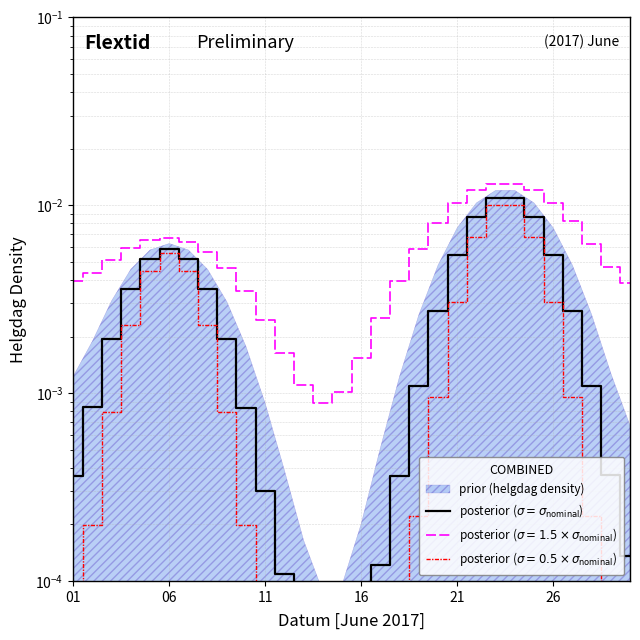

At which category does the chart reach its peak across all series?

22